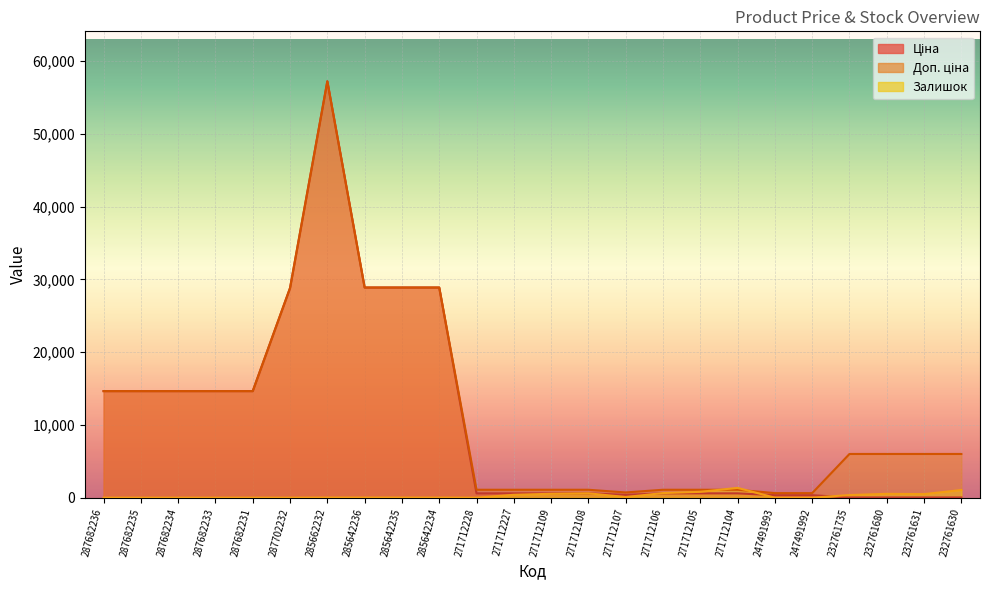

How many lines are shown in the chart?

3